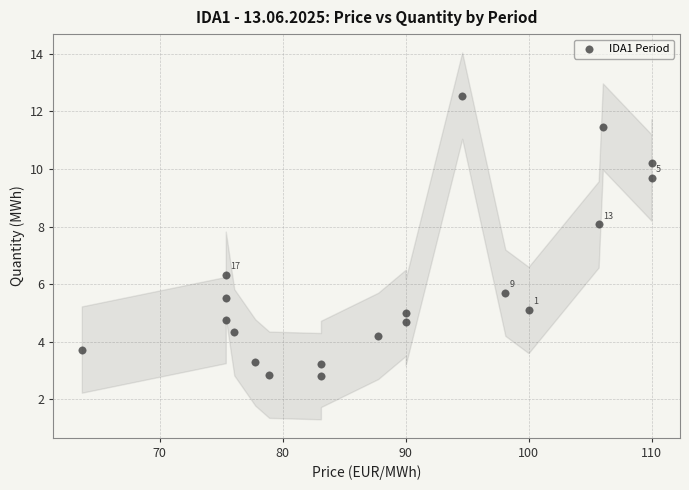

What Y value in the scatter plot is closest to 7?

6.3